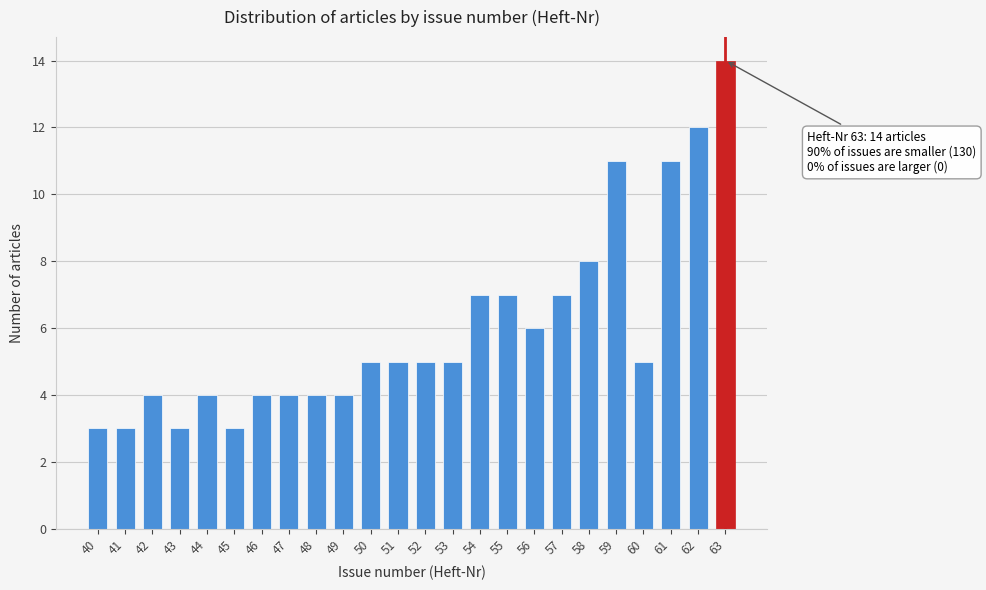

Reading left to right, list all the values displayed in this chart.

40=3	41=3	42=4	43=3	44=4	45=3	46=4	47=4	48=4	49=4	50=5	51=5	52=5	53=5	54=7	55=7	56=6	57=7	58=8	59=11	60=5	61=11	62=12	63=14